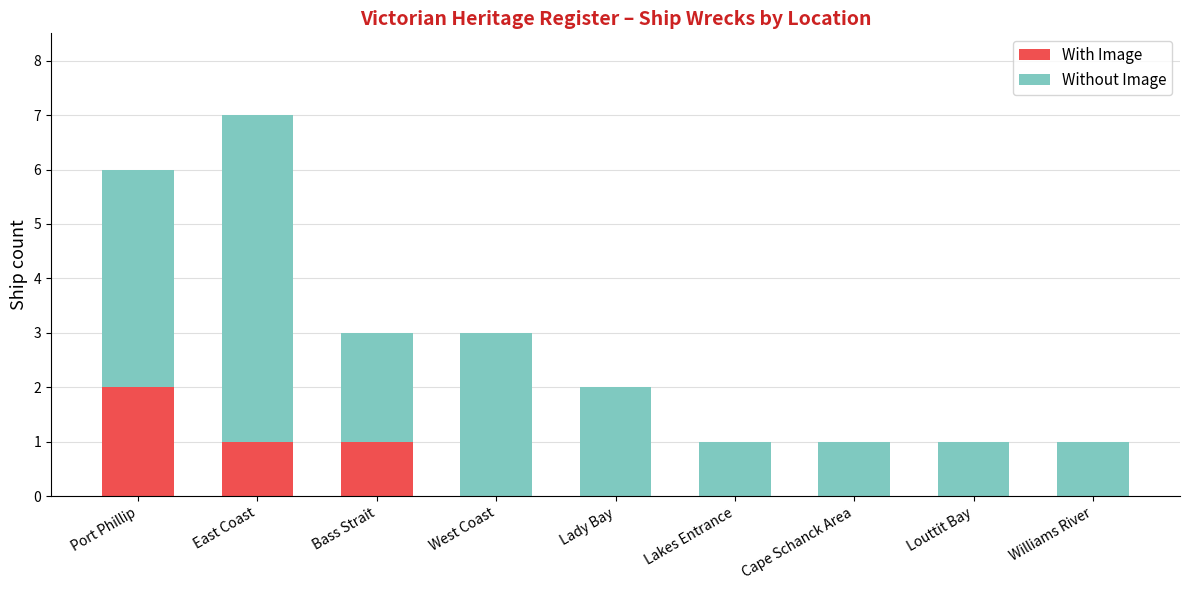

At which category is the sum across all series the highest?

East Coast